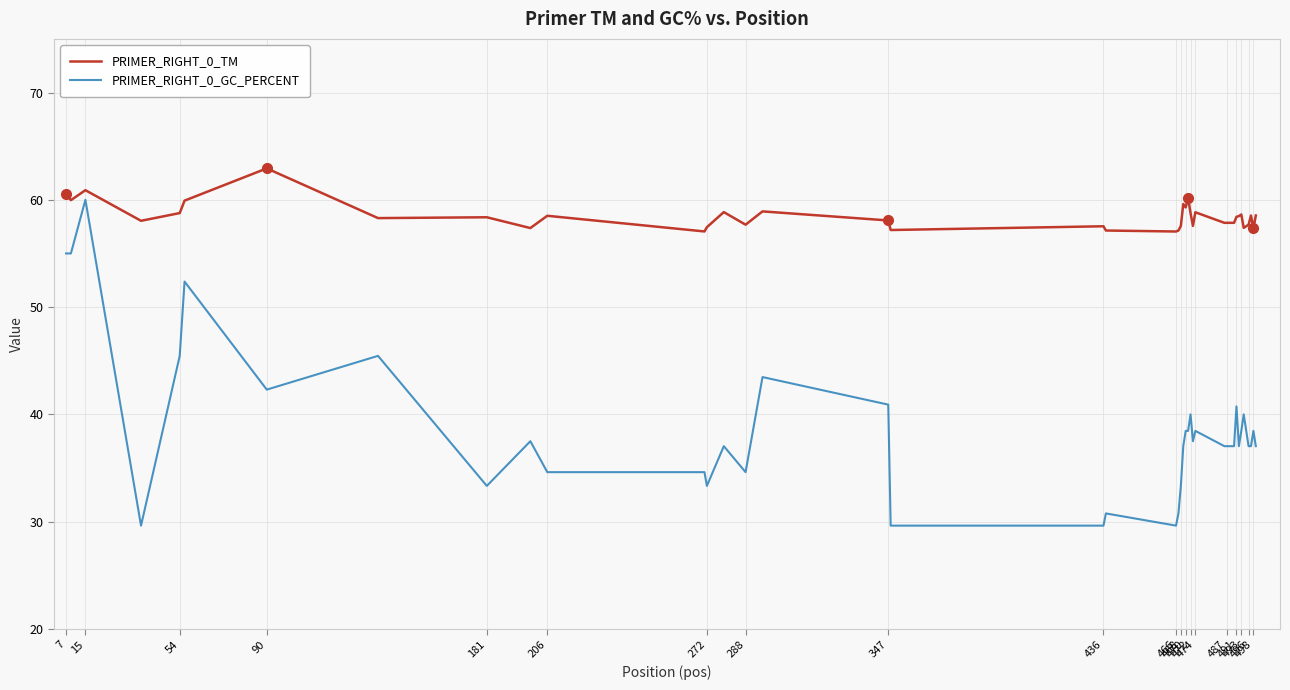

What is the greatest value displayed?

62.9